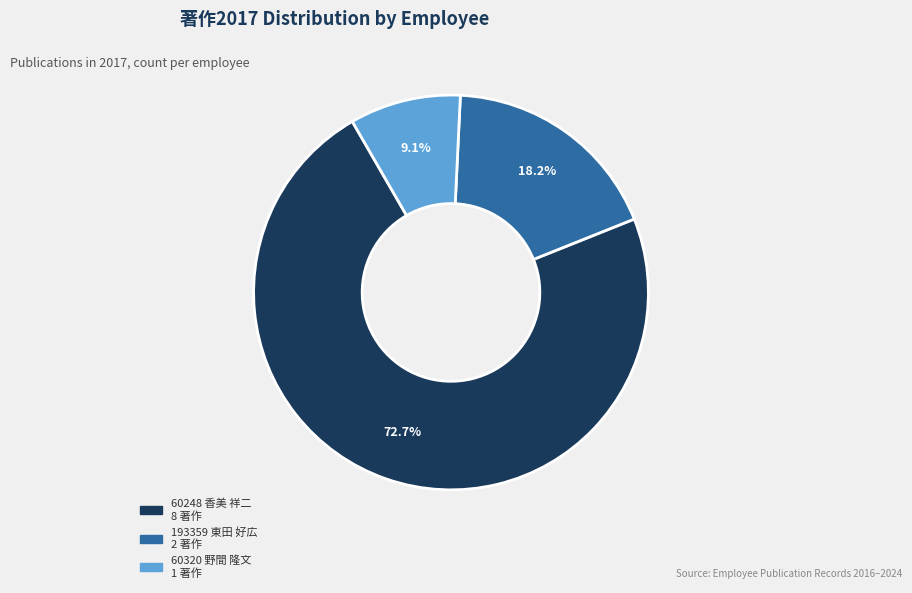

How many segments does this pie chart have?

3